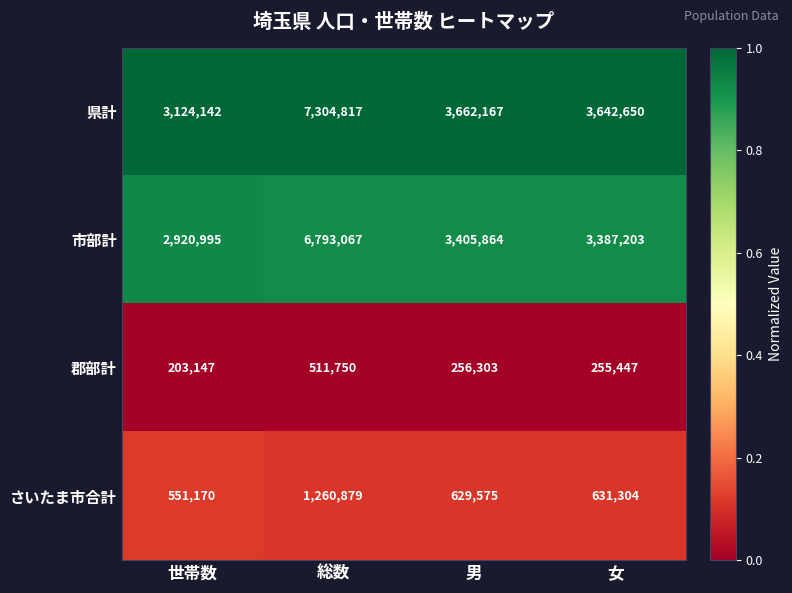

Reading right to left, list all the values displayed in this chart.

県計: 女=3642650	男=3662167	総数=7304817	世帯数=3124142
市部計: 女=3387203	男=3405864	総数=6793067	世帯数=2920995
郡部計: 女=255447	男=256303	総数=511750	世帯数=203147
さいたま市合計: 女=631304	男=629575	総数=1260879	世帯数=551170